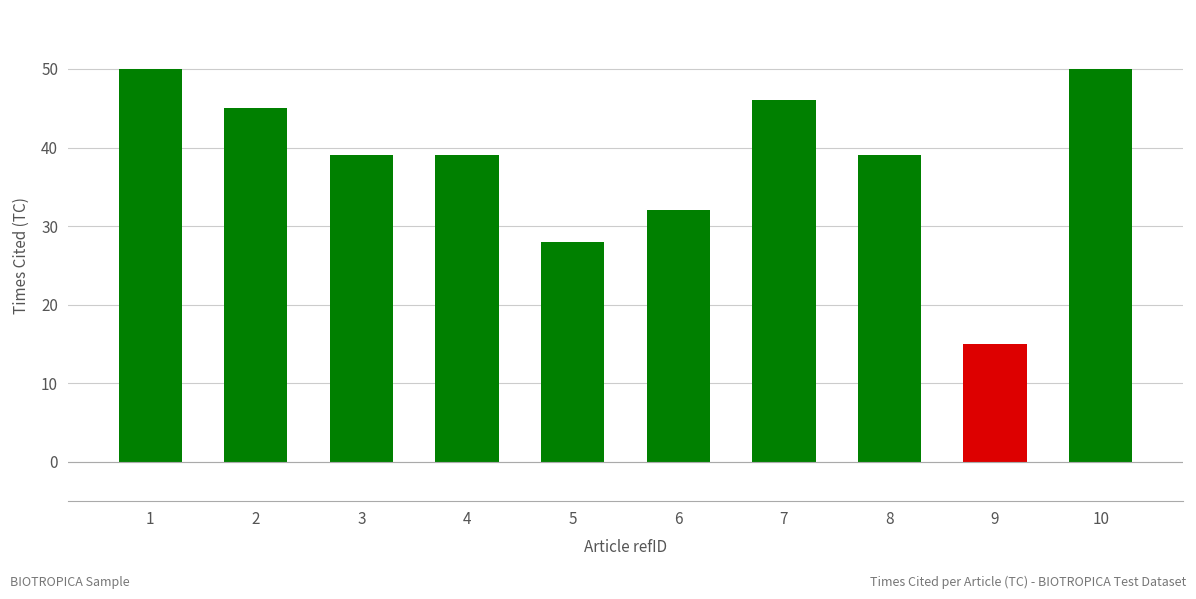

What is the smallest value displayed?

15